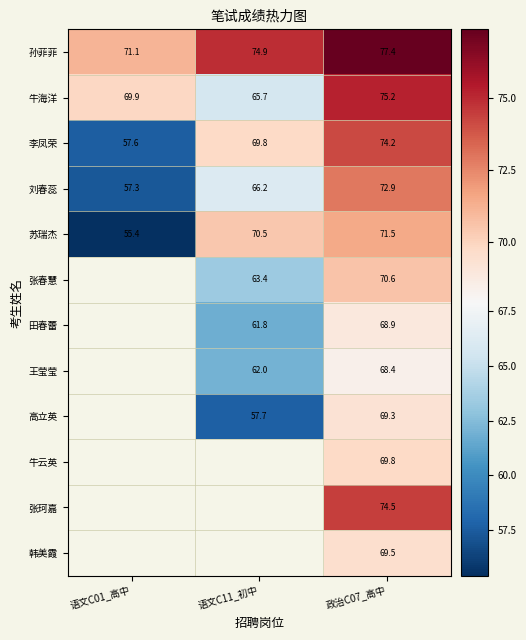

Rank the series at 政治C07_高中 from highest to lowest value.

孙菲菲, 牛海洋, 张珂嘉, 李凤荣, 刘春蕊, 苏瑞杰, 张春慧, 牛云英, 韩美霞, 高立英, 田春蕾, 王莹莹